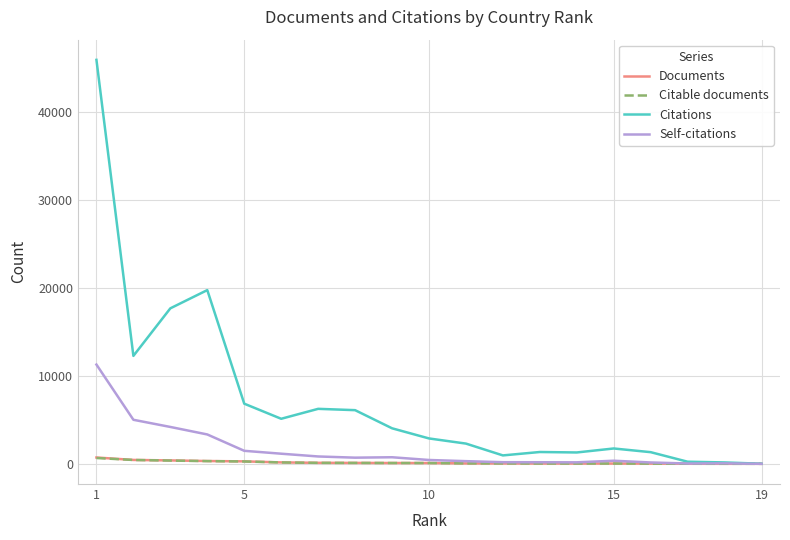

How many lines are shown in the chart?

4